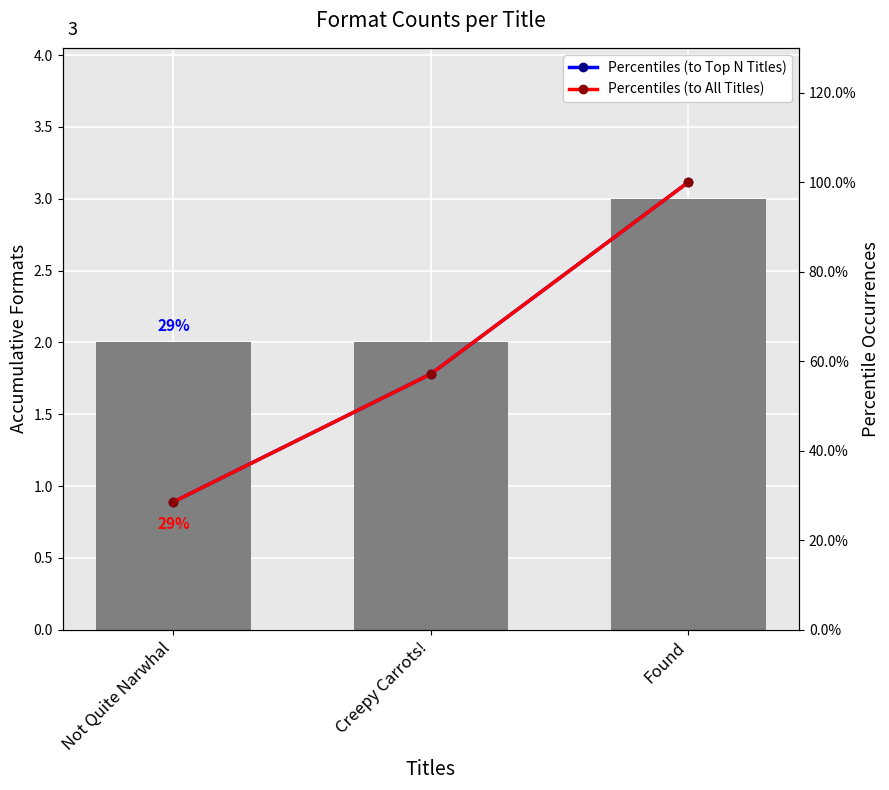

Which series changed the most between Not Quite Narwhal and Creepy Carrots!?

Percentiles (to Top N Titles)